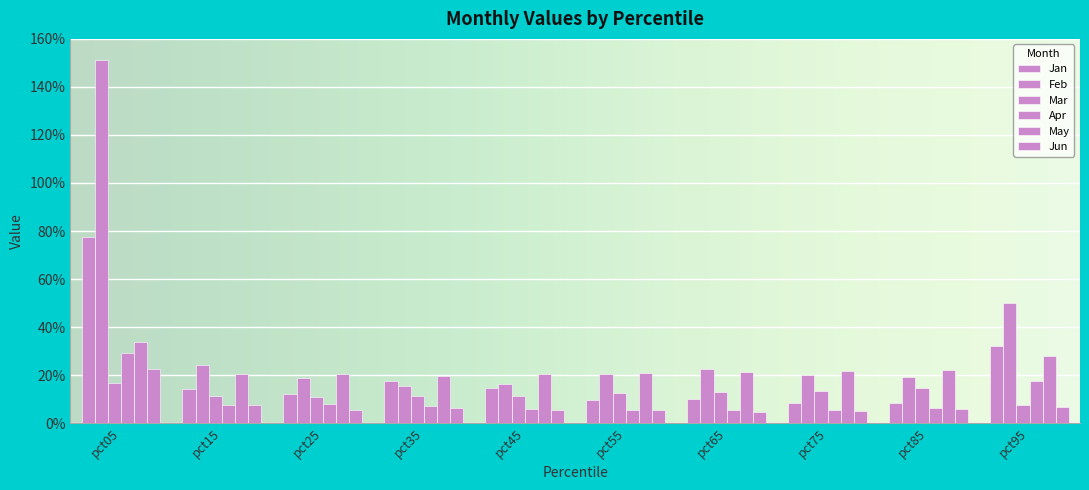

What is the difference between the Feb values at pct95 and pct85?

0.3